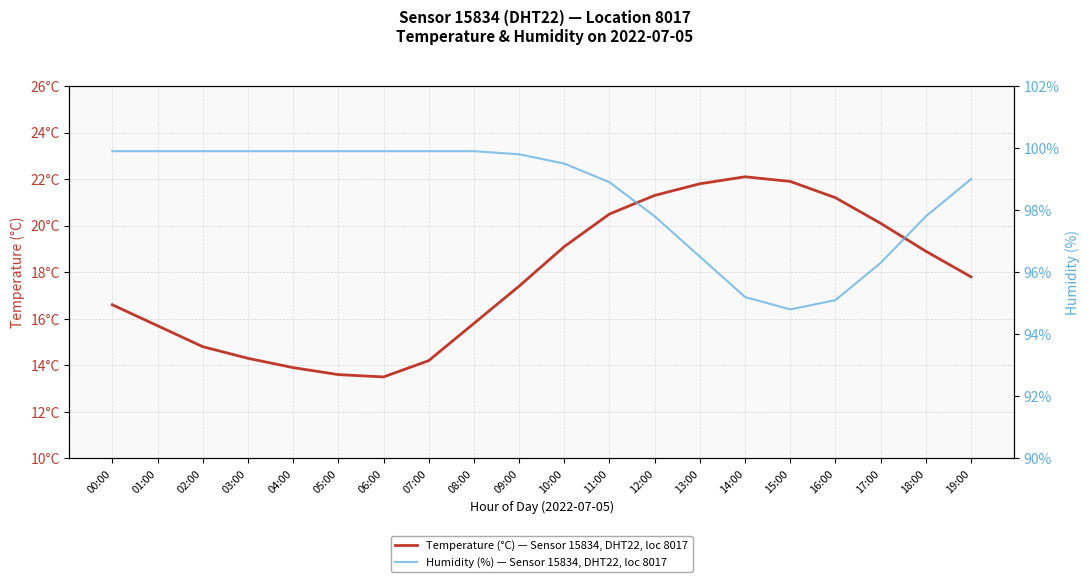

True or false: Humidity (%) — Sensor 15834, DHT22, loc 8017 and Temperature (°C) — Sensor 15834, DHT22, loc 8017 cross at least once.

False